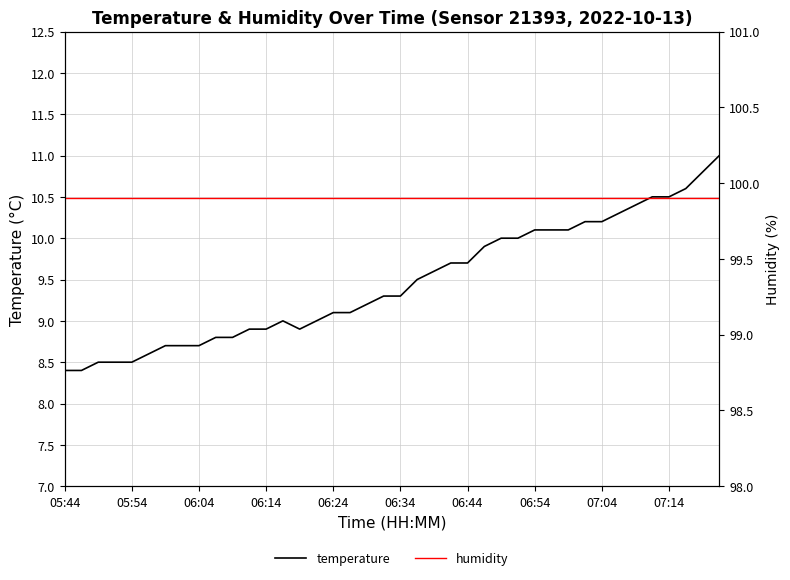

The value of temperature at 05:44 is 8.4. True or false?

True